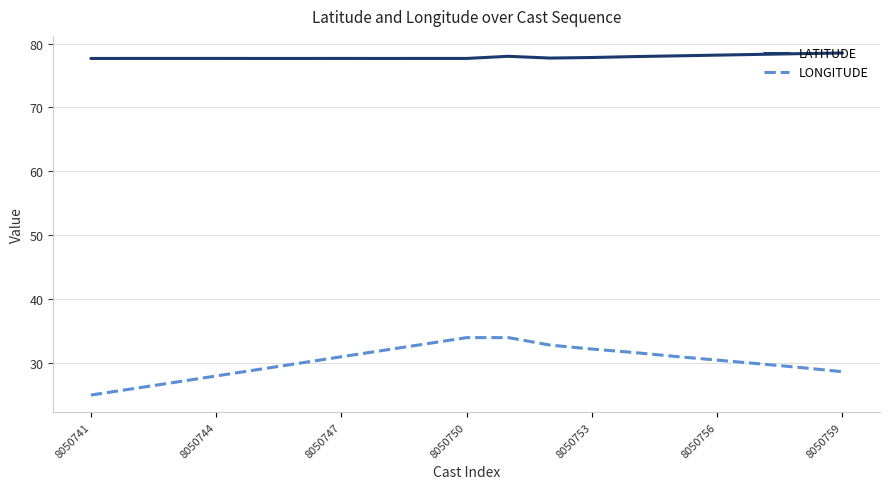

What is the maximum value shown in the chart?

78.5